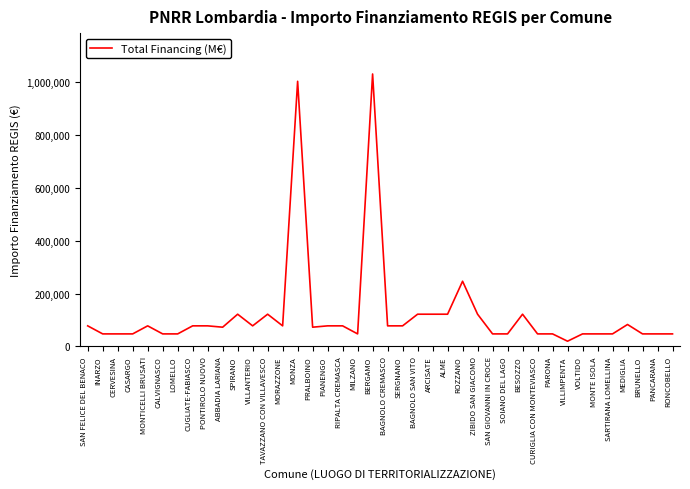

Reading right to left, what are all the values shown in this chart?

RONCOBELLO=47427	PANCARANA=47427	BRUNELLO=47427	MEDIGLIA=83044	SARTIRANA LOMELLINA=47427	MONTE ISOLA=47427	VOLTIDO=47427	VILLIMPENTA=19752	PARONA=47427	CURIGLIA CON MONTEVIASCO=47427	BESOZZO=121992	SOIANO DEL LAGO=47427	SAN GIOVANNI IN CROCE=47427	ZIBIDO SAN GIACOMO=121992	ROZZANO=246824	ALME=121992	ARCISATE=121992	BAGNOLO SAN VITO=121992	SERGNANO=77897	BAGNOLO CREMASCO=77897	BERGAMO=1031574	MILZANO=47427	RIPALTA CREMASCA=77897	PIANENGO=77897	PRALBOINO=72828	MONZA=1003880	MORAZZONE=77897	TAVAZZANO CON VILLAVESCO=121992	VILLANTERIO=77897	SPIRANO=121992	ABBADIA LARIANA=72828	PONTIROLO NUOVO=77897	CUGLIATE-FABIASCO=77897	LOMELLO=47427	CALVIGNASCO=47427	MONTICELLI BRUSATI=77897	CASARGO=47427	CERVESINA=47427	INARZO=47427	SAN FELICE DEL BENACO=77897